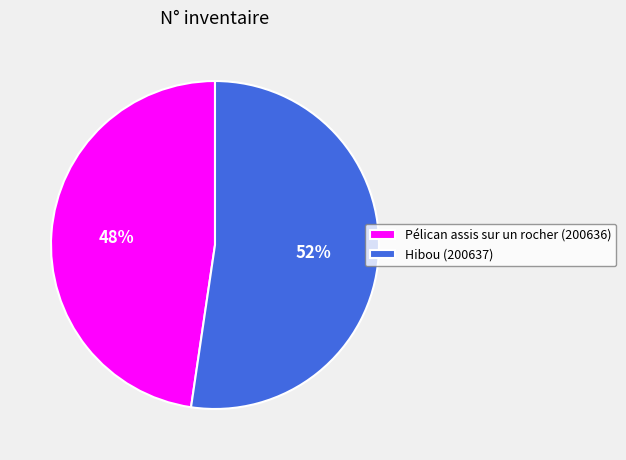

True or false: Hibou (200637) accounts for 60% of the total.

False